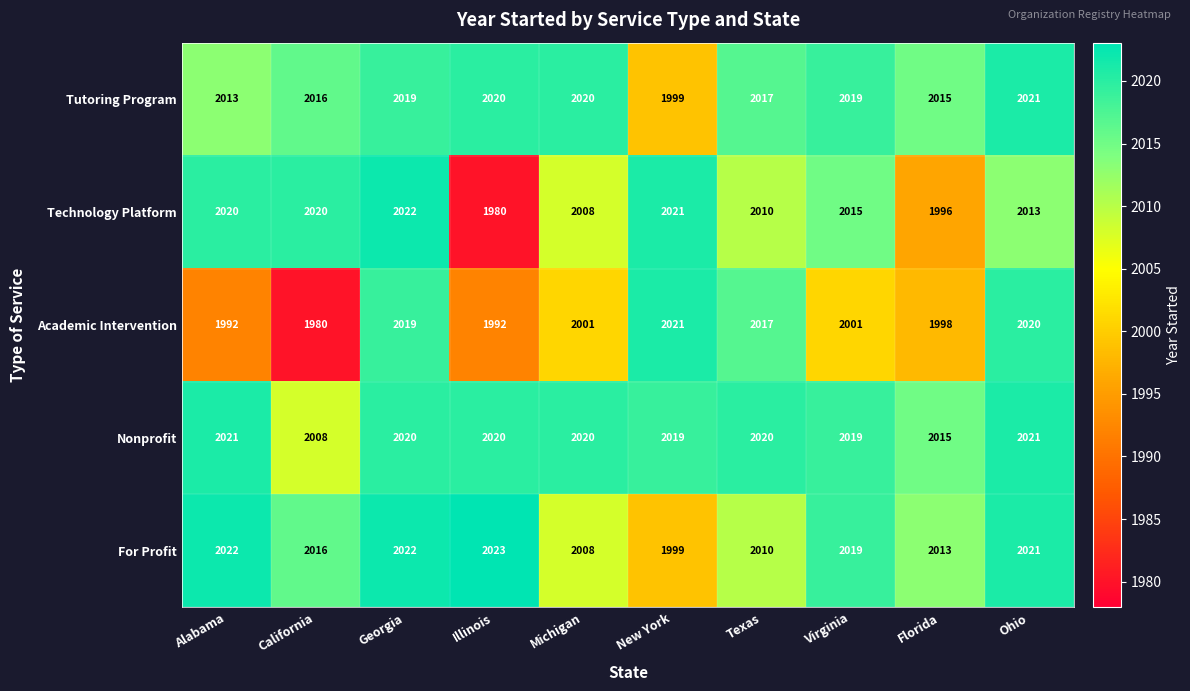

What is the maximum value shown in the chart?

2023